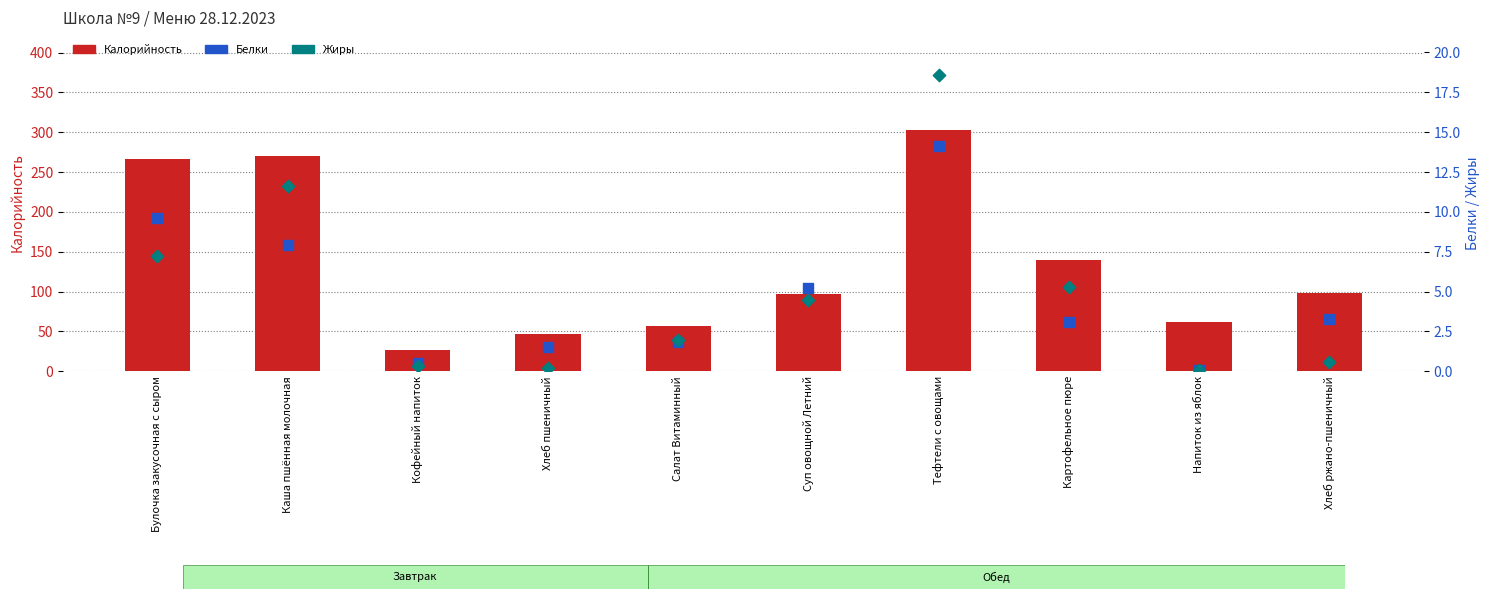

What are all the series names shown in the legend?

Калорийность, Белки, Жиры